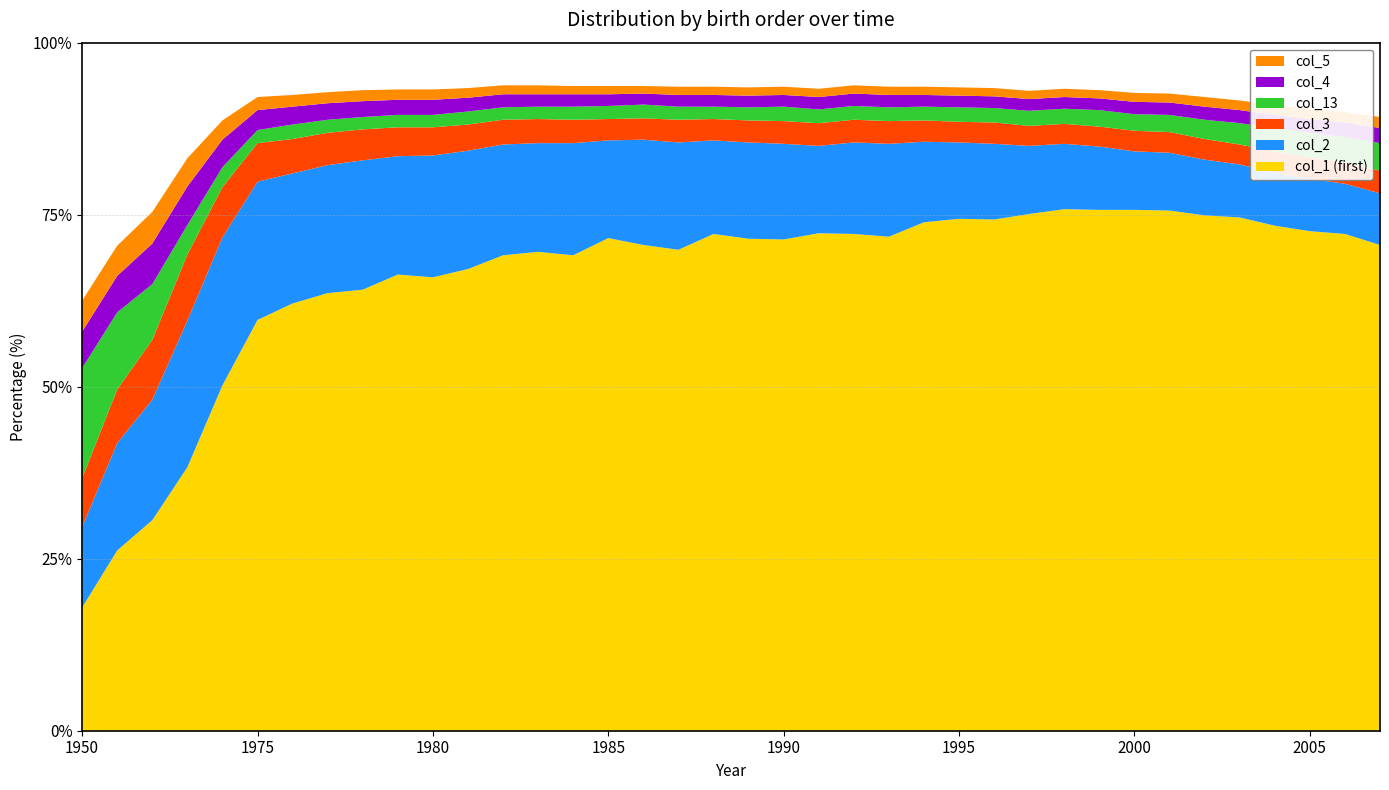

Reading left to right, transcribe all the data shown in this chart.

col_1 (first): 1950=17.9	1955=26.2	1960=30.6	1965=38.3	1970=50.2	1975=59.7	1976=62.1	1977=63.6	1978=64.1	1979=66.3	1980=65.9	1981=67.1	1982=69.1	1983=69.6	1984=69.1	1985=71.6	1986=70.6	1987=69.9	1988=72.2	1989=71.5	1990=71.4	1991=72.3	1992=72.2	1993=71.8	1994=73.9	1995=74.4	1996=74.3	1997=75.1	1998=75.8	1999=75.7	2000=75.7	2001=75.6	2002=74.9	2003=74.6	2004=73.4	2005=72.6	2006=72.2	2007=70.6
col_2: 1950=11.7	1955=15.6	1960=17.5	1965=21.3	1970=21.5	1975=20.1	1976=18.9	1977=18.6	1978=18.8	1979=17.2	1980=17.7	1981=17.2	1982=16.1	1983=15.8	1984=16.3	1985=14.2	1986=15.3	1987=15.6	1988=13.6	1989=14.0	1990=13.9	1991=12.7	1992=13.3	1993=13.5	1994=11.7	1995=11.1	1996=11.0	1997=9.9	1998=9.5	1999=9.2	2000=8.5	2001=8.4	2002=8.1	2003=7.7	2004=7.7	2005=7.6	2006=7.3	2007=7.5
col_3: 1950=7.1	1955=7.8	1960=8.7	1965=9.6	1970=7.3	1975=5.6	1976=5.0	1977=4.7	1978=4.5	1979=4.2	1980=4.1	1981=3.8	1982=3.6	1983=3.5	1984=3.4	1985=3.1	1986=3.1	1987=3.3	1988=3.1	1989=3.2	1990=3.3	1991=3.3	1992=3.3	1993=3.3	1994=3.1	1995=3.0	1996=3.1	1997=2.9	1998=2.9	1999=2.9	2000=3.0	2001=3.0	2002=3.0	2003=2.9	2004=3.1	2005=3.1	2006=3.1	2007=3.3
col_13: 1950=16.0	1955=11.2	1960=8.1	1965=4.3	1970=2.9	1975=1.9	1976=2.1	1977=1.9	1978=1.8	1979=1.8	1980=1.8	1981=1.9	1982=1.8	1983=1.8	1984=1.9	1985=1.9	1986=2.0	1987=1.9	1988=1.8	1989=1.9	1990=2.1	1991=2.0	1992=2.0	1993=2.0	1994=2.0	1995=2.1	1996=2.1	1997=2.2	1998=2.2	1999=2.4	2000=2.4	2001=2.5	2002=2.8	2003=3.1	2004=3.4	2005=3.6	2006=3.7	2007=4.0
col_4: 1950=5.3	1955=5.3	1960=5.9	1965=5.6	1970=4.0	1975=2.9	1976=2.6	1977=2.4	1978=2.3	1979=2.2	1980=2.2	1981=2.0	1982=1.9	1983=1.8	1984=1.8	1985=1.7	1986=1.6	1987=1.7	1988=1.7	1989=1.7	1990=1.7	1991=1.8	1992=1.8	1993=1.8	1994=1.7	1995=1.7	1996=1.7	1997=1.7	1998=1.7	1999=1.7	2000=1.8	2001=1.8	2002=1.9	2003=1.9	2004=1.9	2005=2.0	2006=2.1	2007=2.2
col_5: 1950=4.5	1955=4.4	1960=4.6	1965=4.1	1970=2.8	1975=1.9	1976=1.7	1977=1.6	1978=1.6	1979=1.5	1980=1.5	1981=1.4	1982=1.3	1983=1.3	1984=1.2	1985=1.2	1986=1.1	1987=1.2	1988=1.2	1989=1.2	1990=1.2	1991=1.2	1992=1.2	1993=1.2	1994=1.2	1995=1.2	1996=1.2	1997=1.2	1998=1.2	1999=1.2	2000=1.3	2001=1.3	2002=1.4	2003=1.4	2004=1.4	2005=1.5	2006=1.5	2007=1.6